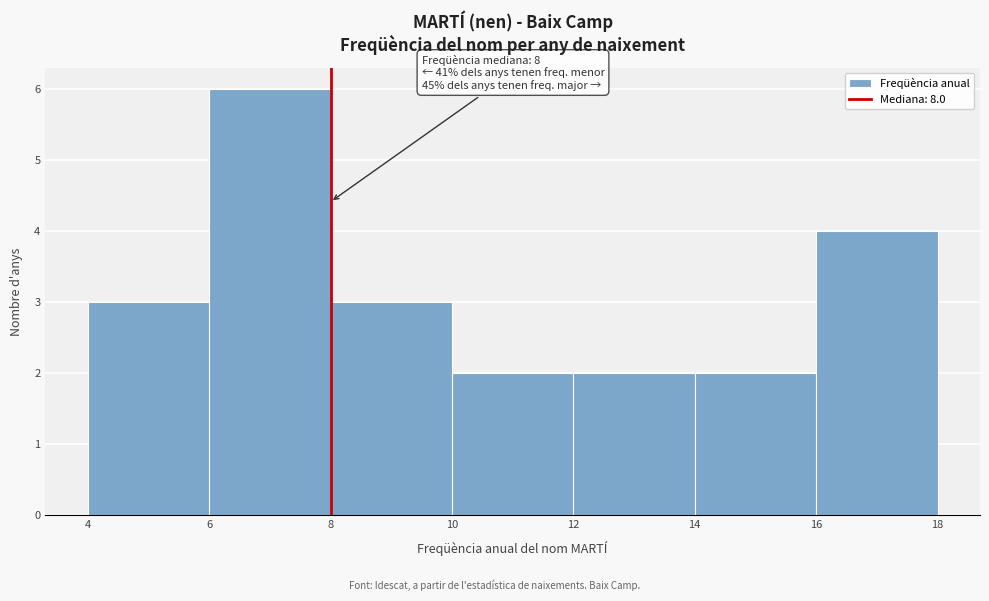

Which range on the x-axis has the tallest bar?

6 to 8